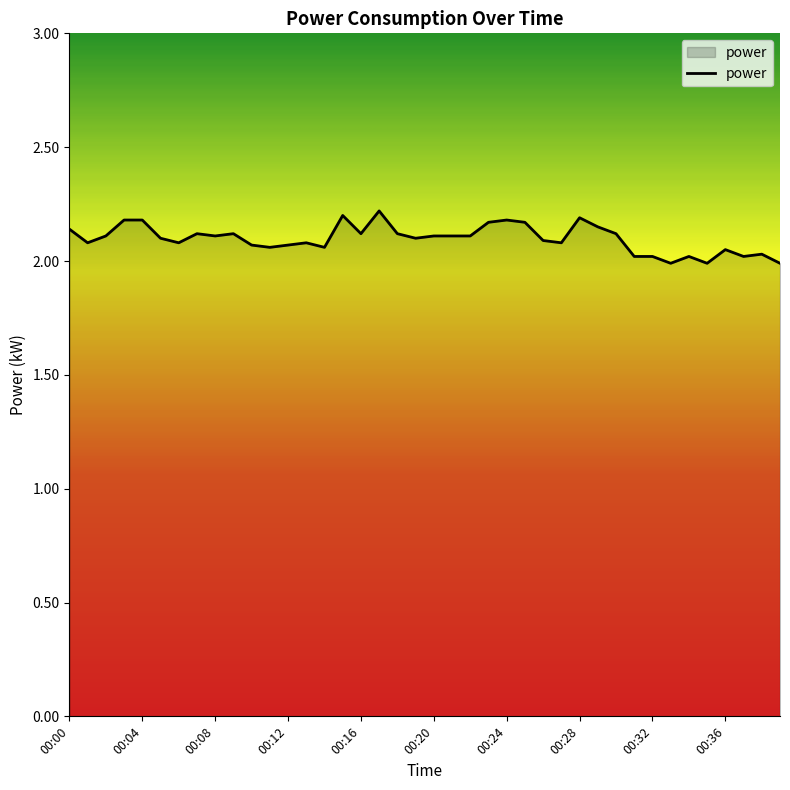

Rank the categories by value from lowest to highest.

00:33, 00:35, 00:39, 00:31, 00:32, 00:34, 00:37, 00:38, 00:36, 00:11, 00:14, 00:10, 00:12, 00:01, 00:06, 00:13, 00:27, 00:26, 00:05, 00:19, 00:02, 00:08, 00:20, 00:21, 00:22, 00:07, 00:09, 00:16, 00:18, 00:30, 00:00, 00:29, 00:23, 00:25, 00:03, 00:04, 00:24, 00:28, 00:15, 00:17